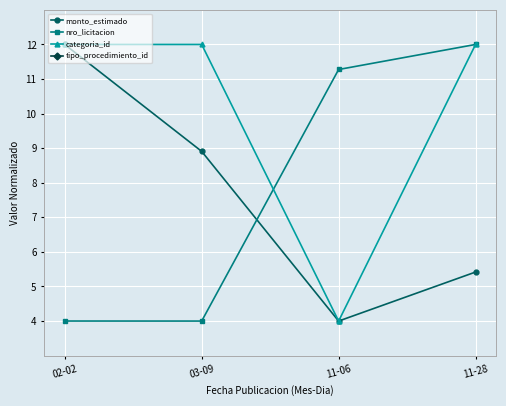

Does the chart display data point markers on the line(s)?

Yes